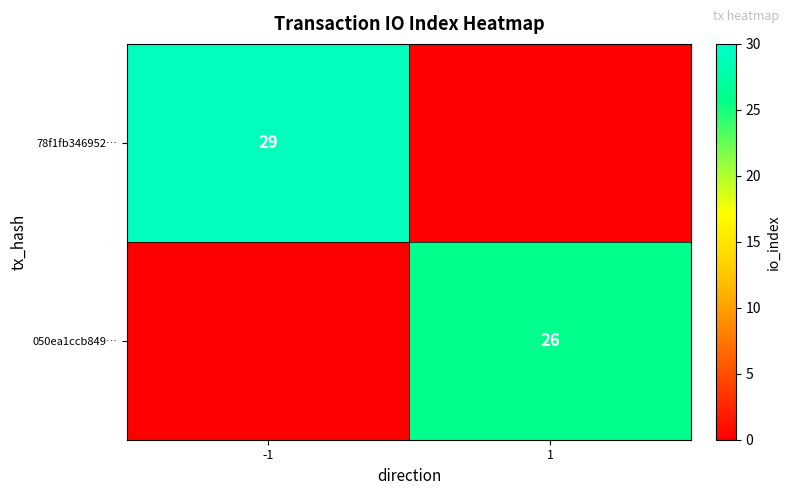

At how many categories does at least one series exceed 26?

1